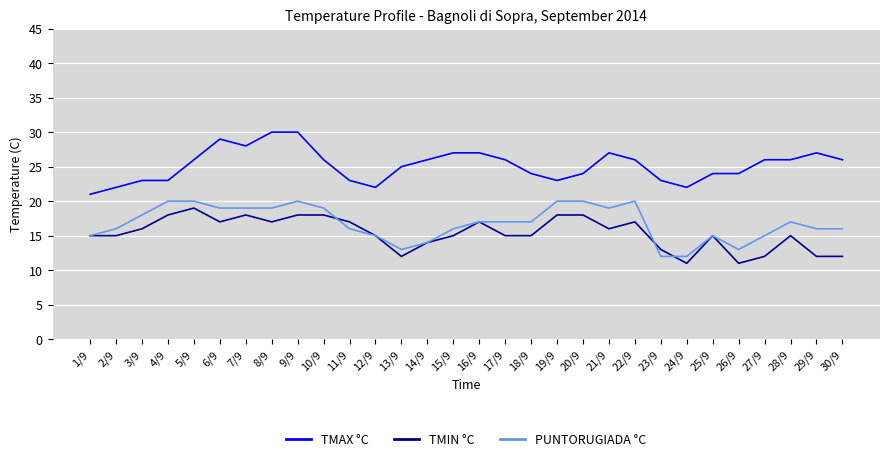

Which series changed the most between 12/9 and 20/9?

PUNTORUGIADA °C